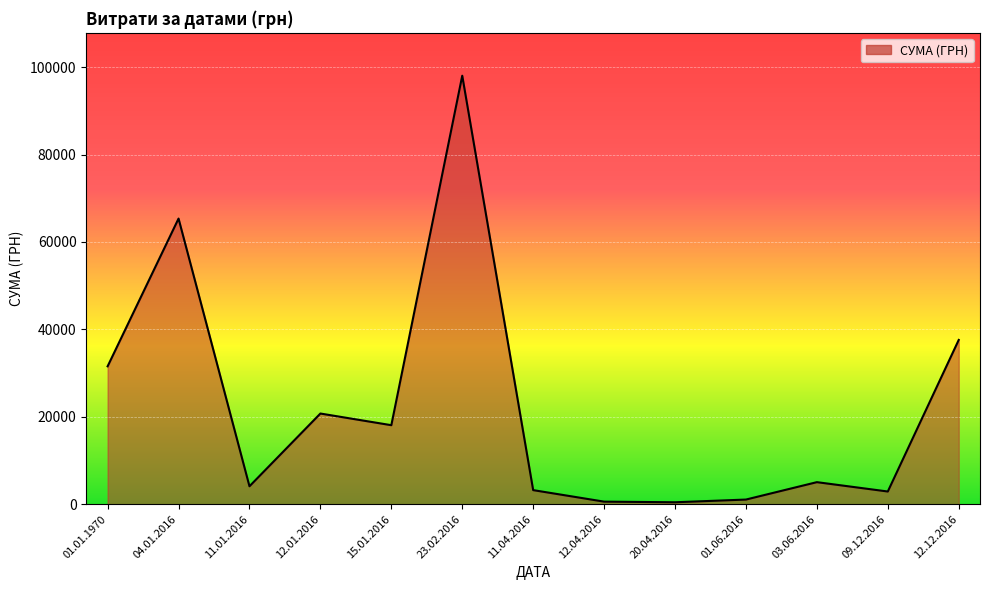

Between 09.12.2016 and 01.06.2016, which is larger?

09.12.2016